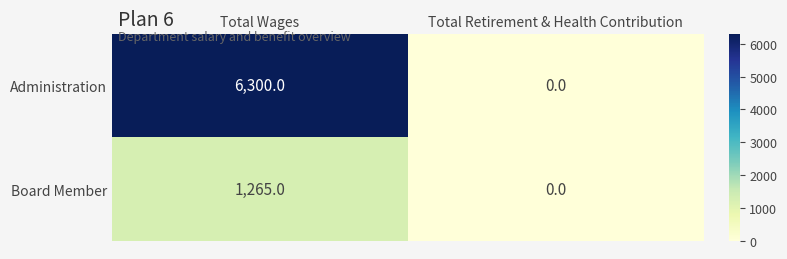

Is it true that Administration equals 1938 at Total Retirement & Health Contribution?

False